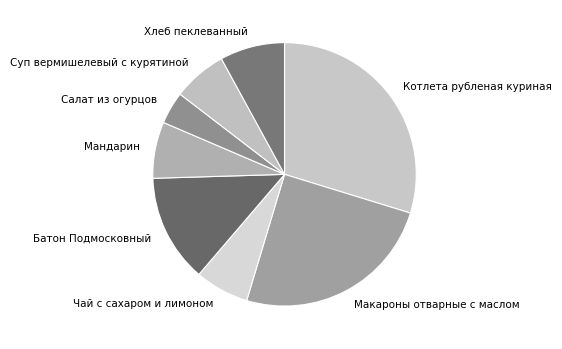

Which category has the biggest portion of the pie?

Котлета рубленая куриная